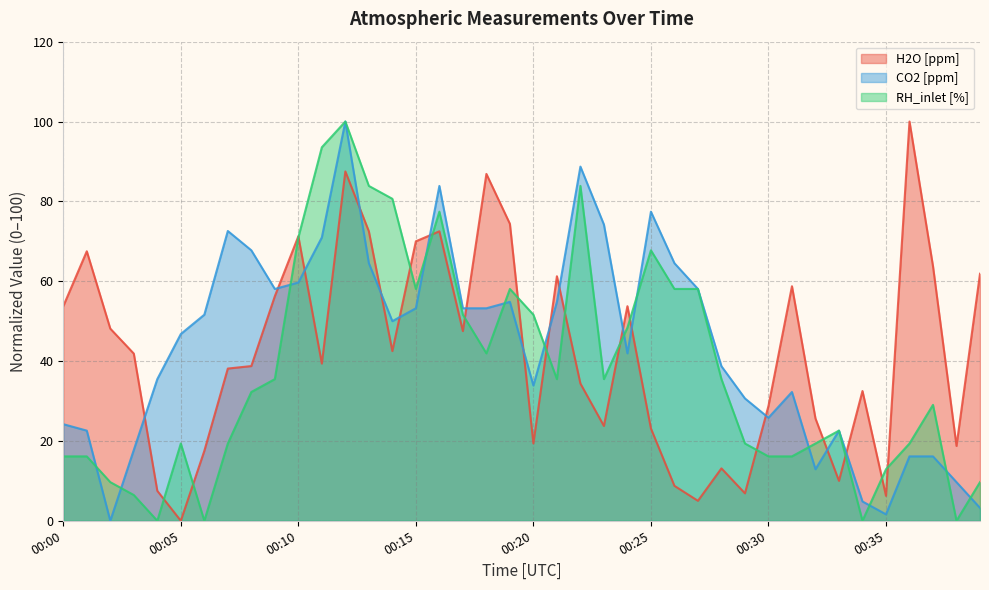

List the labels in order of RH_inlet [%] value, largest first.

00:12, 00:11, 00:13, 00:22, 00:14, 00:16, 00:10, 00:25, 00:15, 00:19, 00:26, 00:27, 00:17, 00:20, 00:24, 00:18, 00:09, 00:21, 00:23, 00:28, 00:08, 00:37, 00:33, 00:05, 00:07, 00:29, 00:32, 00:36, 00:00, 00:01, 00:30, 00:31, 00:35, 00:02, 00:39, 00:03, 00:04, 00:06, 00:34, 00:38